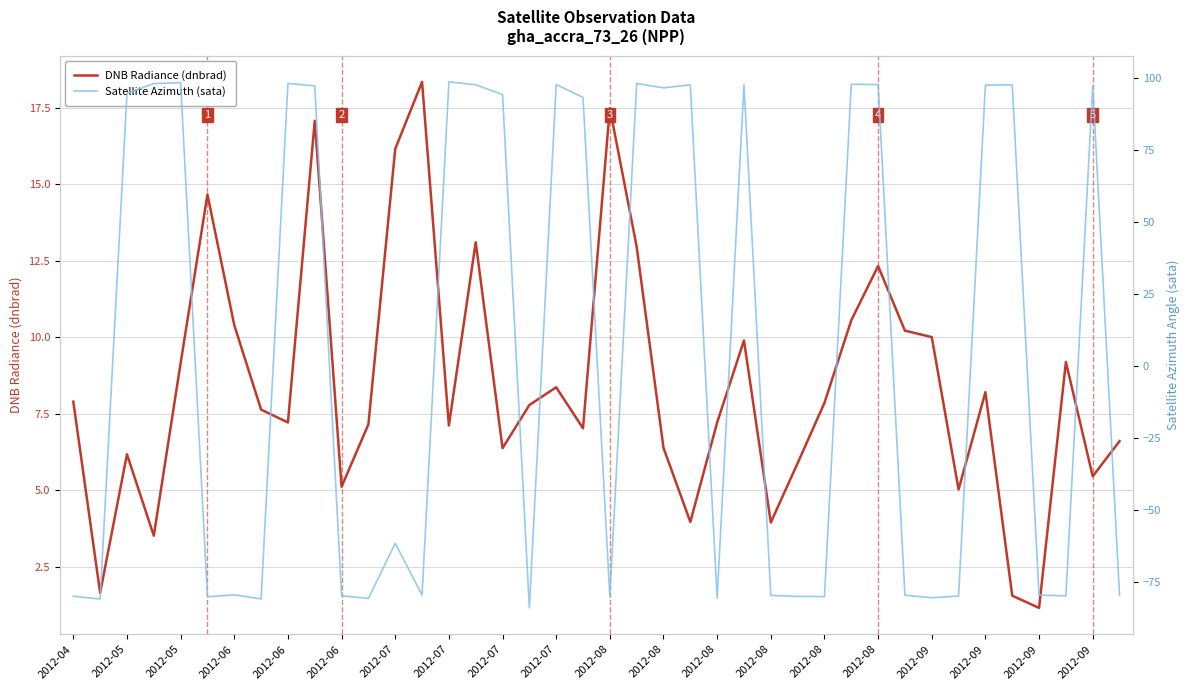

The DNB Radiance (dnbrad) series shows 2.0 at 37. True or false?

False